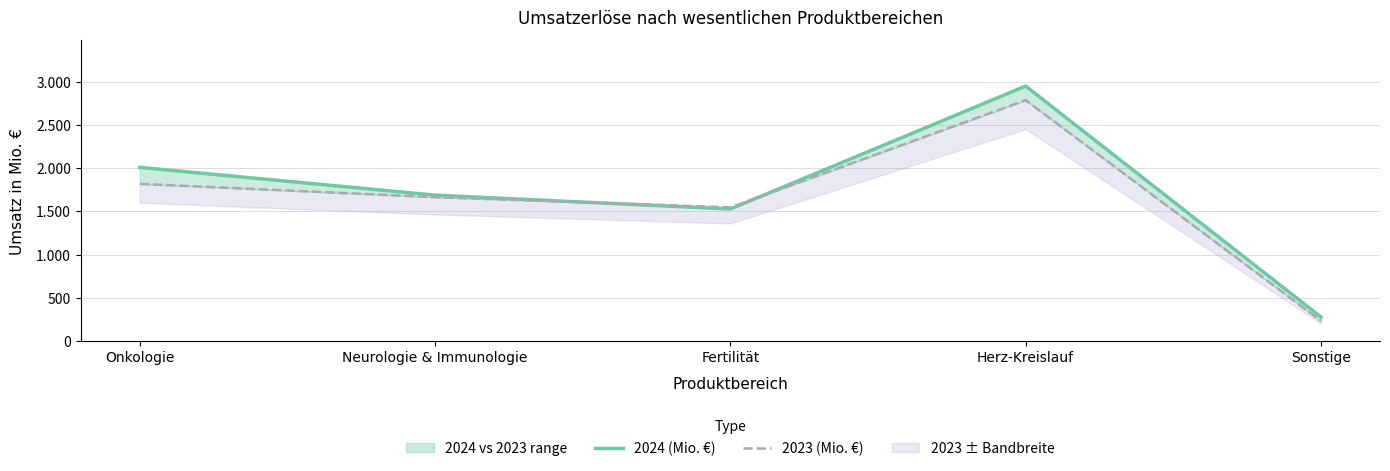

What is the value of the 2023 (Mio. €) point at the 2nd from the left?

1665